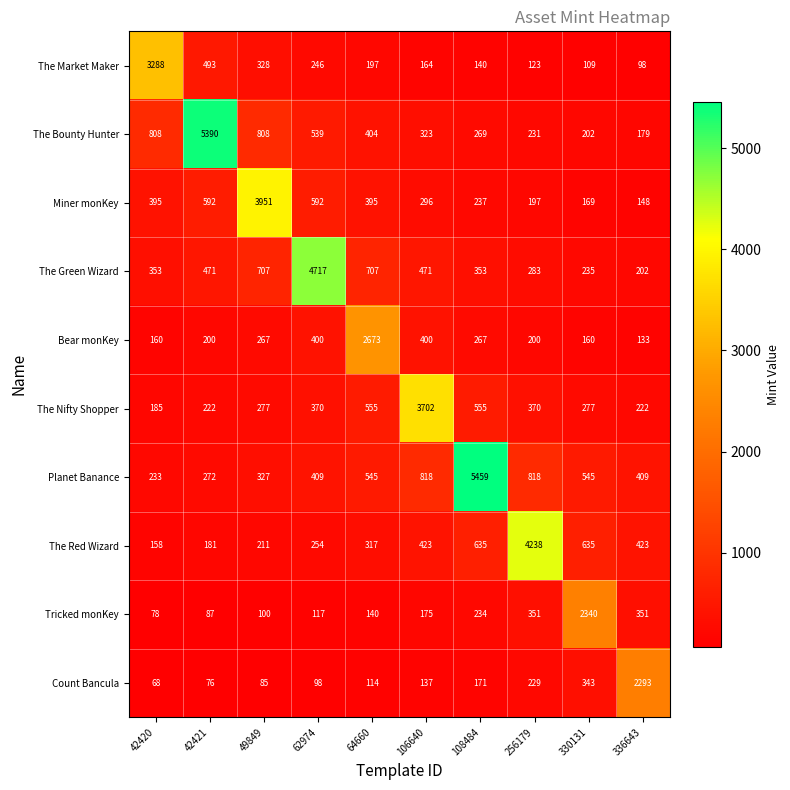

List the series in order of their peak value, highest first.

Planet Banance, The Bounty Hunter, The Green Wizard, The Red Wizard, Miner monKey, The Nifty Shopper, The Market Maker, Bear monKey, Tricked monKey, Count Bancula